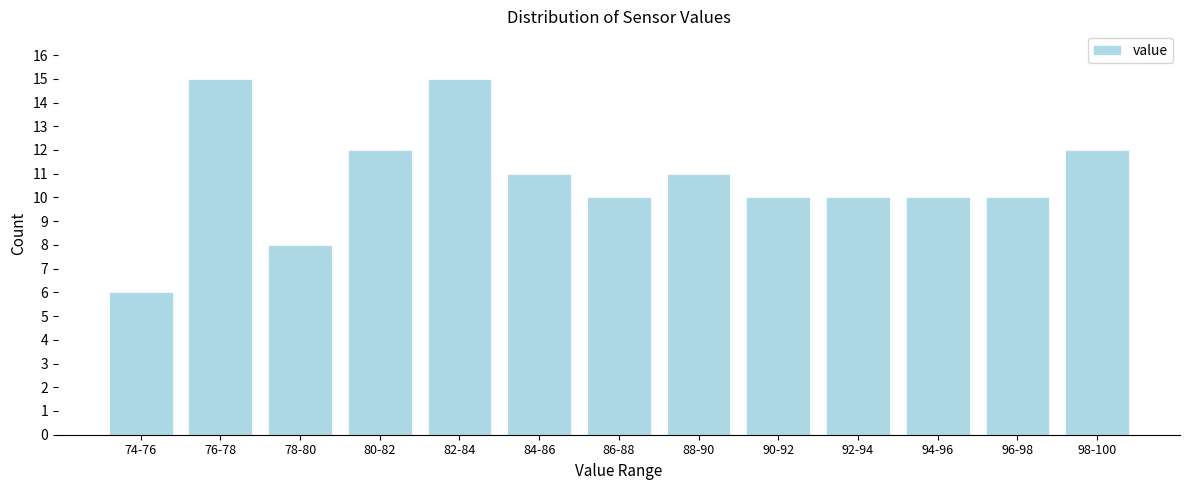

Reading left to right, list all the values displayed in this chart.

74-76=6	76-78=15	78-80=8	80-82=12	82-84=15	84-86=11	86-88=10	88-90=11	90-92=10	92-94=10	94-96=10	96-98=10	98-100=12